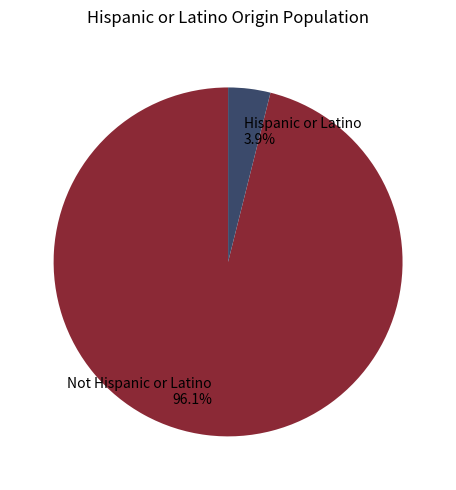

Which slice represents more than half of the pie?

Not Hispanic or Latino 96.1%